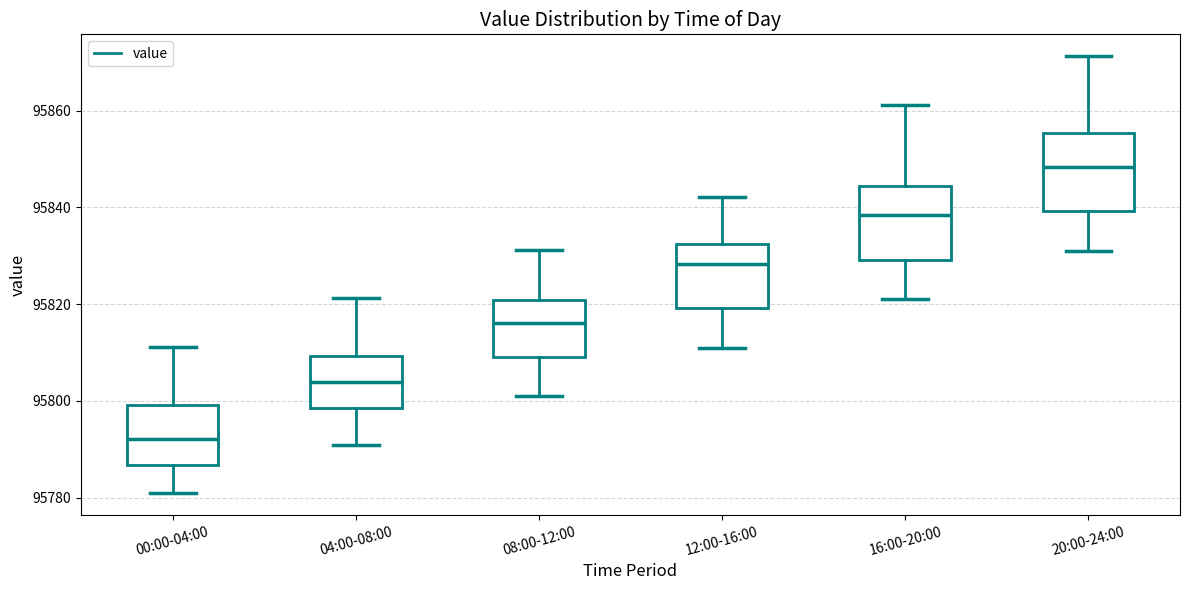

Which box's median line is the highest?

20:00-24:00